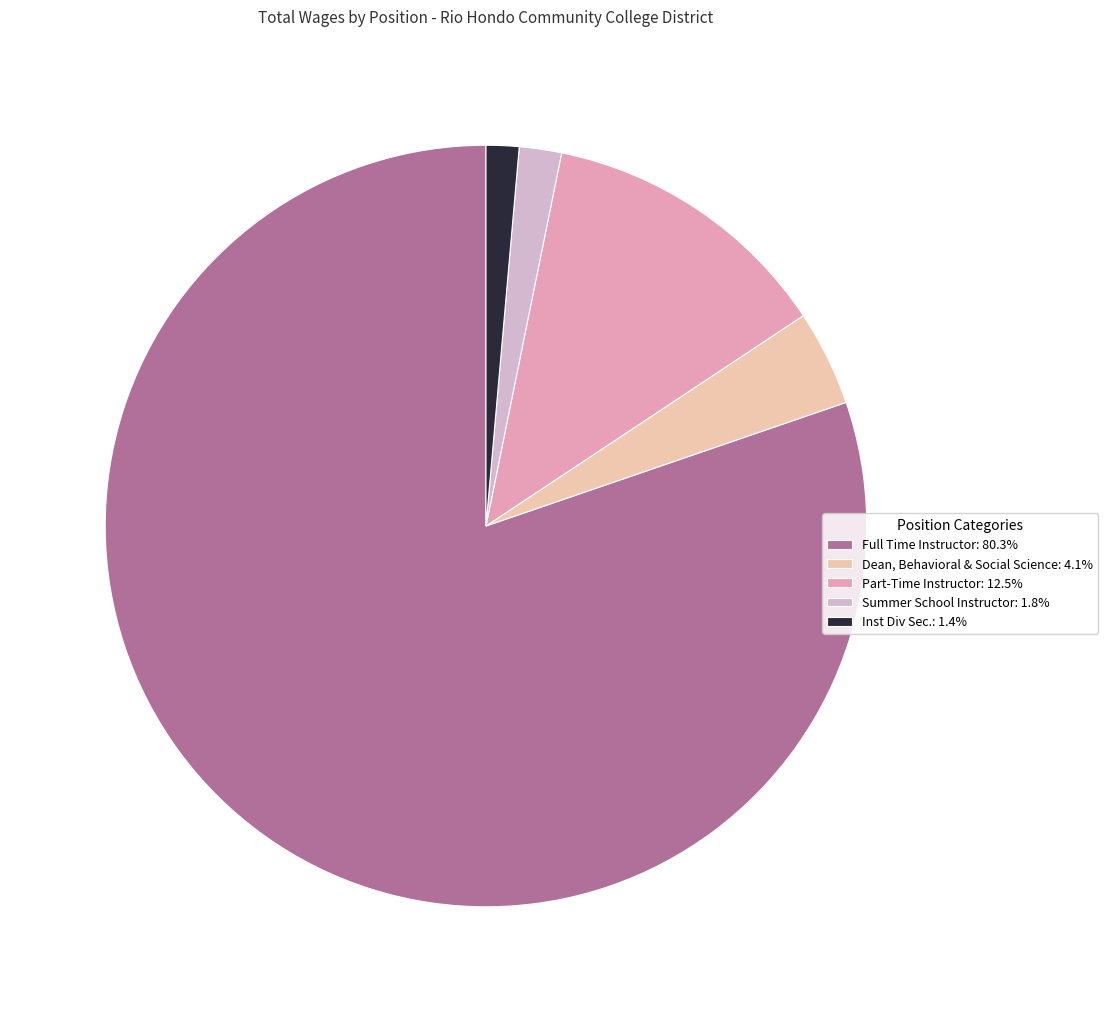

How many segments does this pie chart have?

5